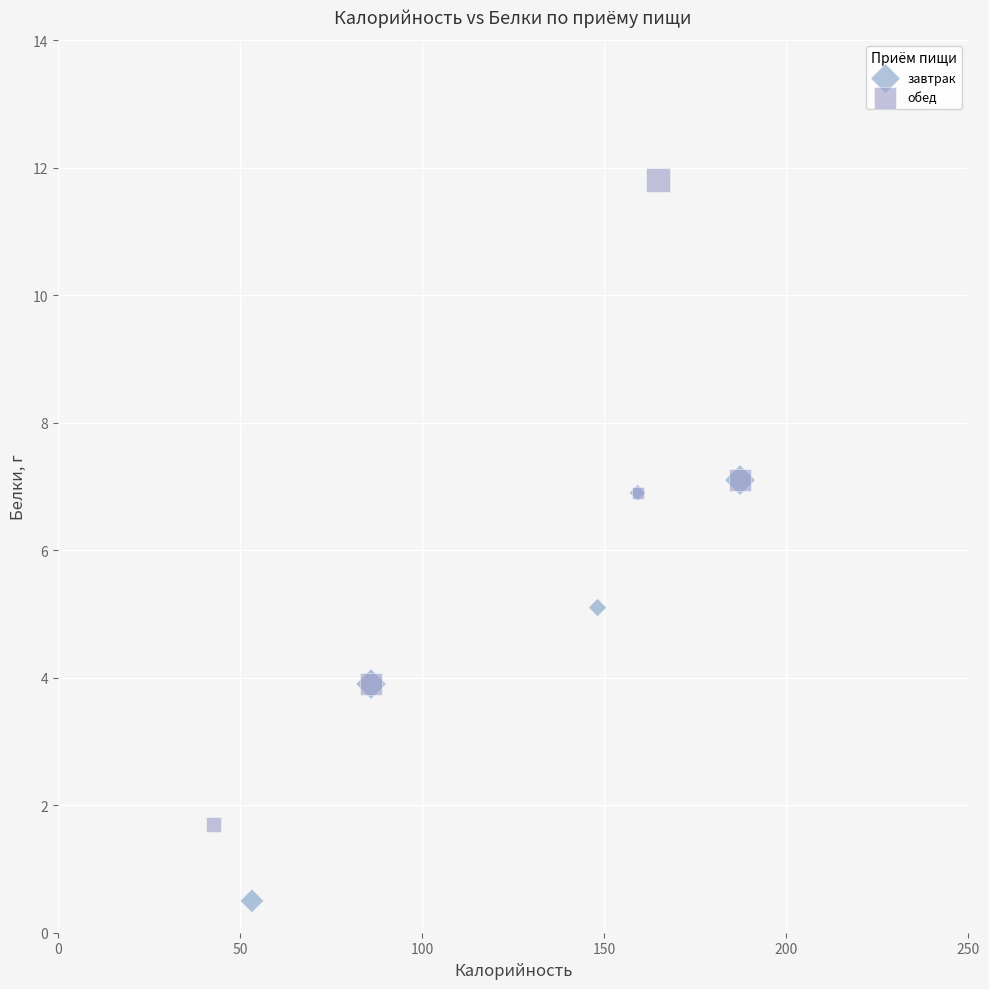

Which series has the largest Y range (max minus min)?

обед